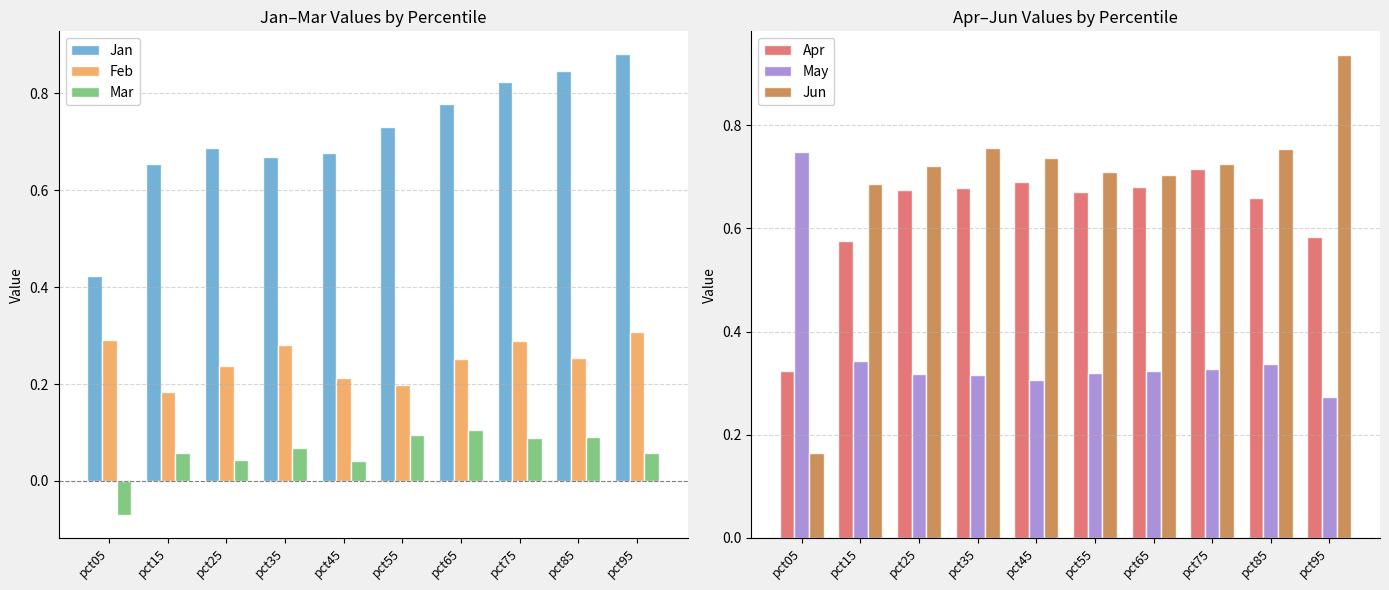

Which series has the widest spread of values?

Jun